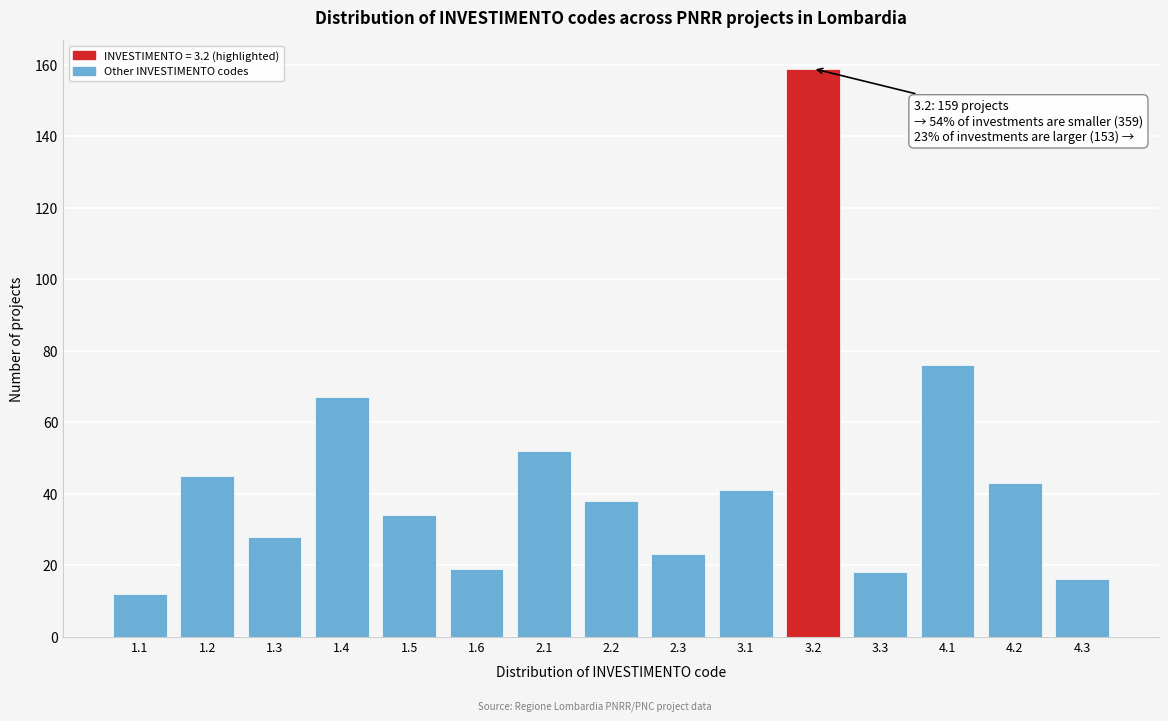

Reading left to right, extract all data points from this chart.

1.1=12	1.2=45	1.3=28	1.4=67	1.5=34	1.6=19	2.1=52	2.2=38	2.3=23	3.1=41	3.2=159	3.3=18	4.1=76	4.2=43	4.3=16